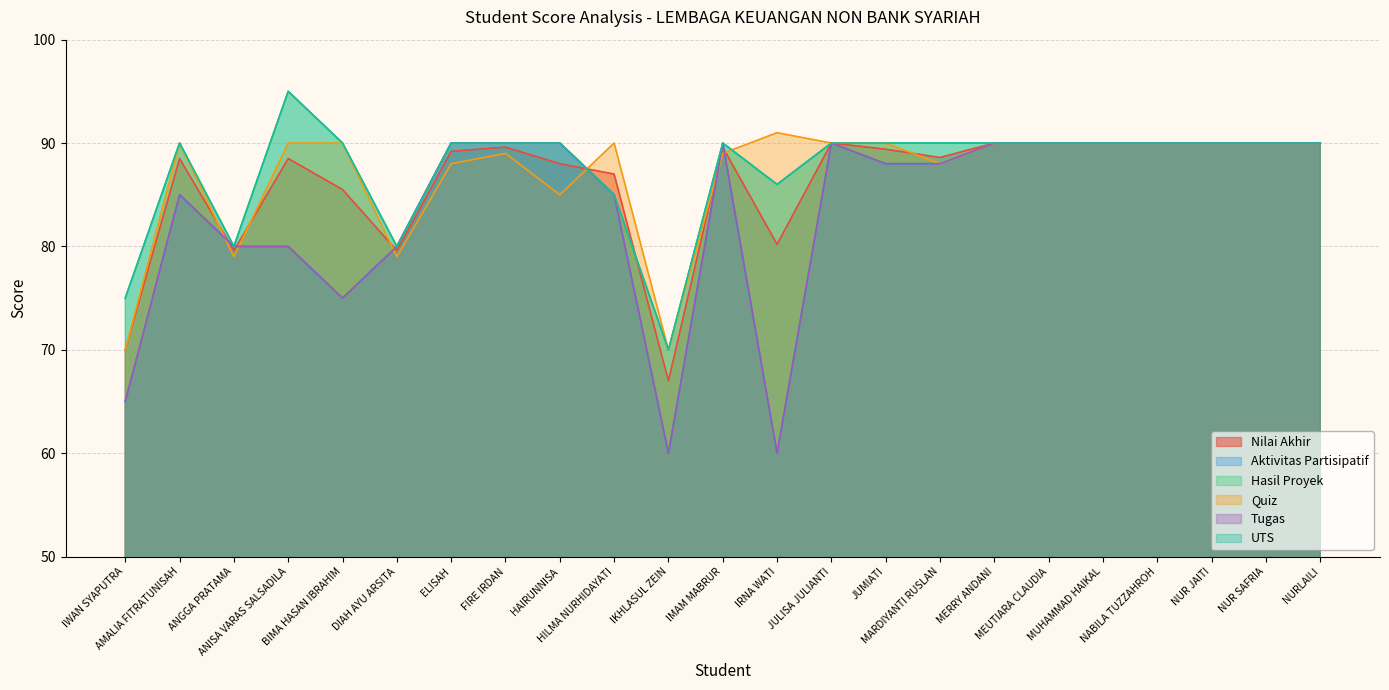

What is the difference between the highest and lowest values at ANGGA PRATAMA?

1.0